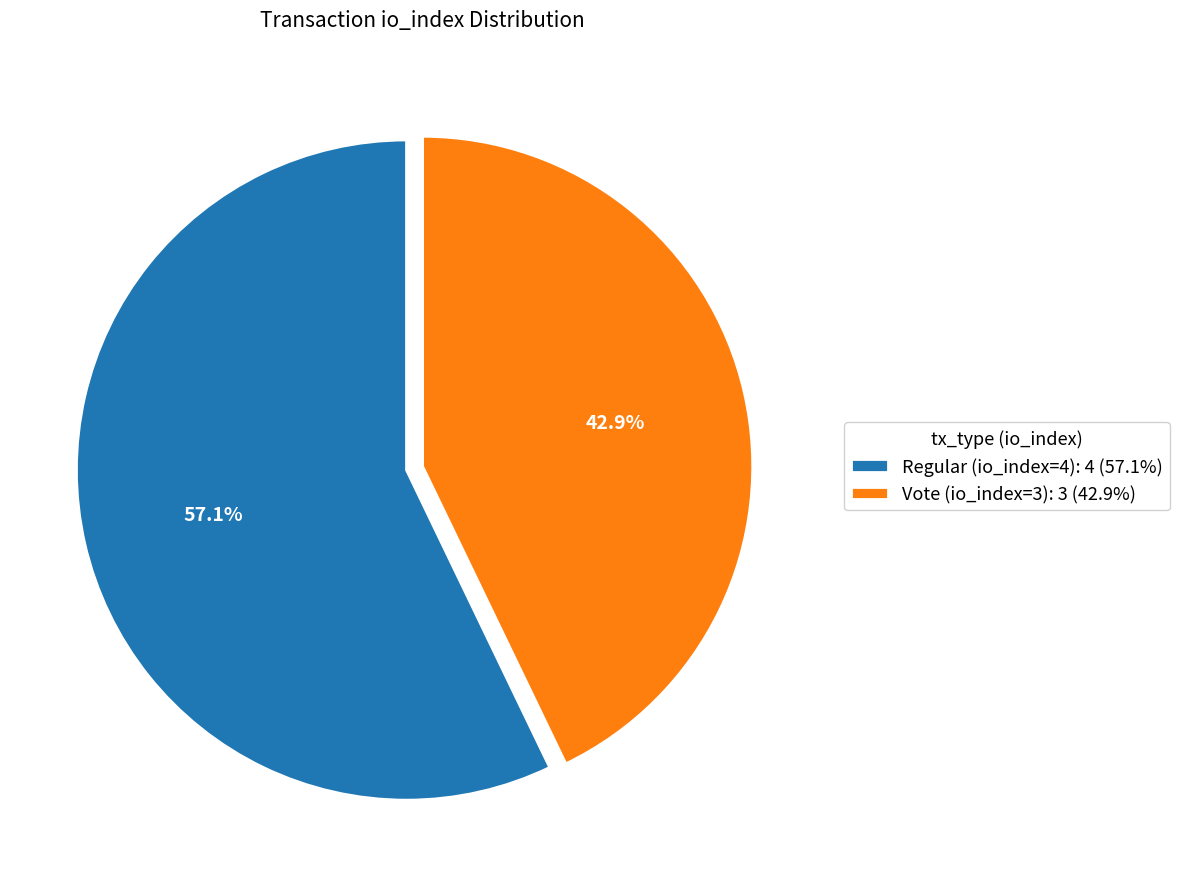

Which slice is the largest?

Regular (io_index=4)